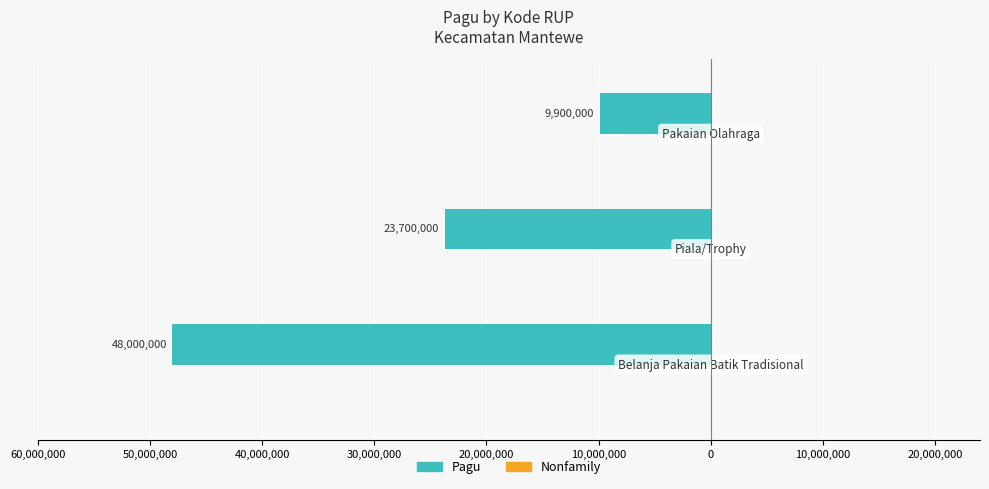

What are all the series names shown in the legend?

Pagu (Teal), Nonfamily